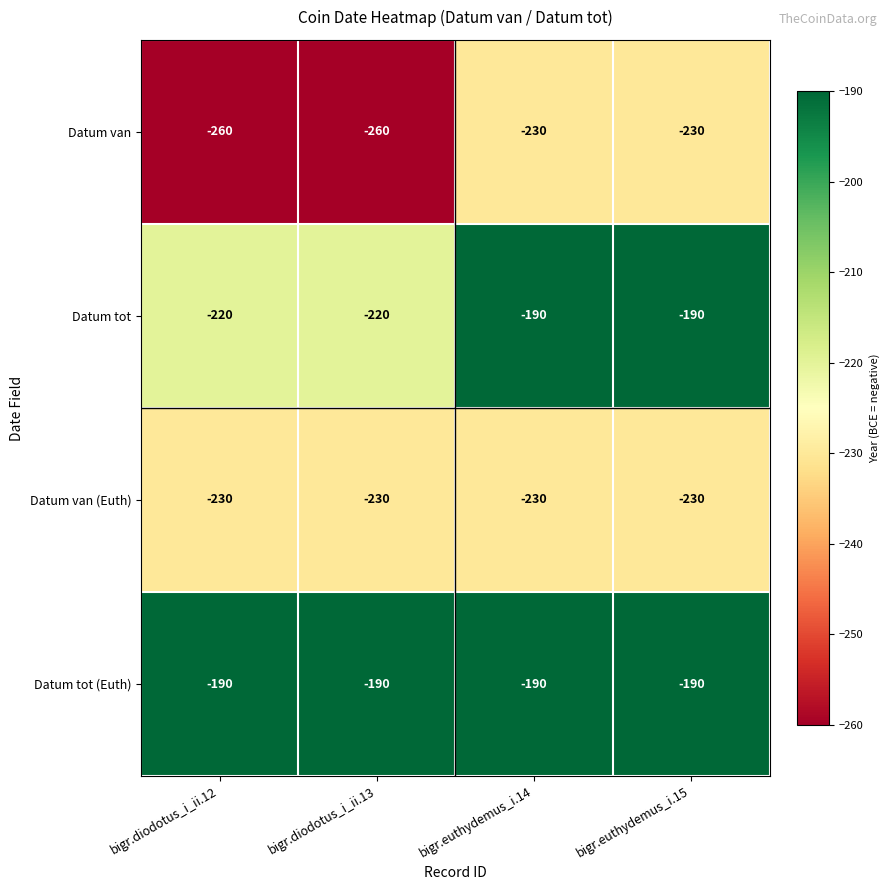

What value does the Datum tot series have at bigr.diodotus_i_ii.13, to the nearest 10?

-220